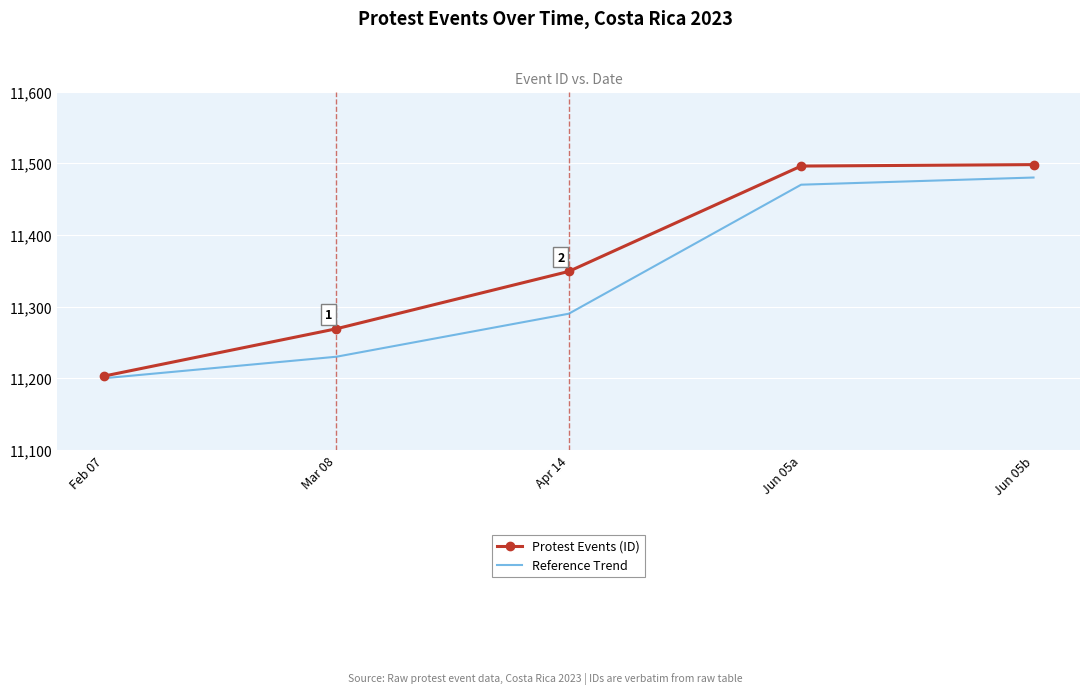

Where is Reference Trend nearest to the value 11340?

Apr 14